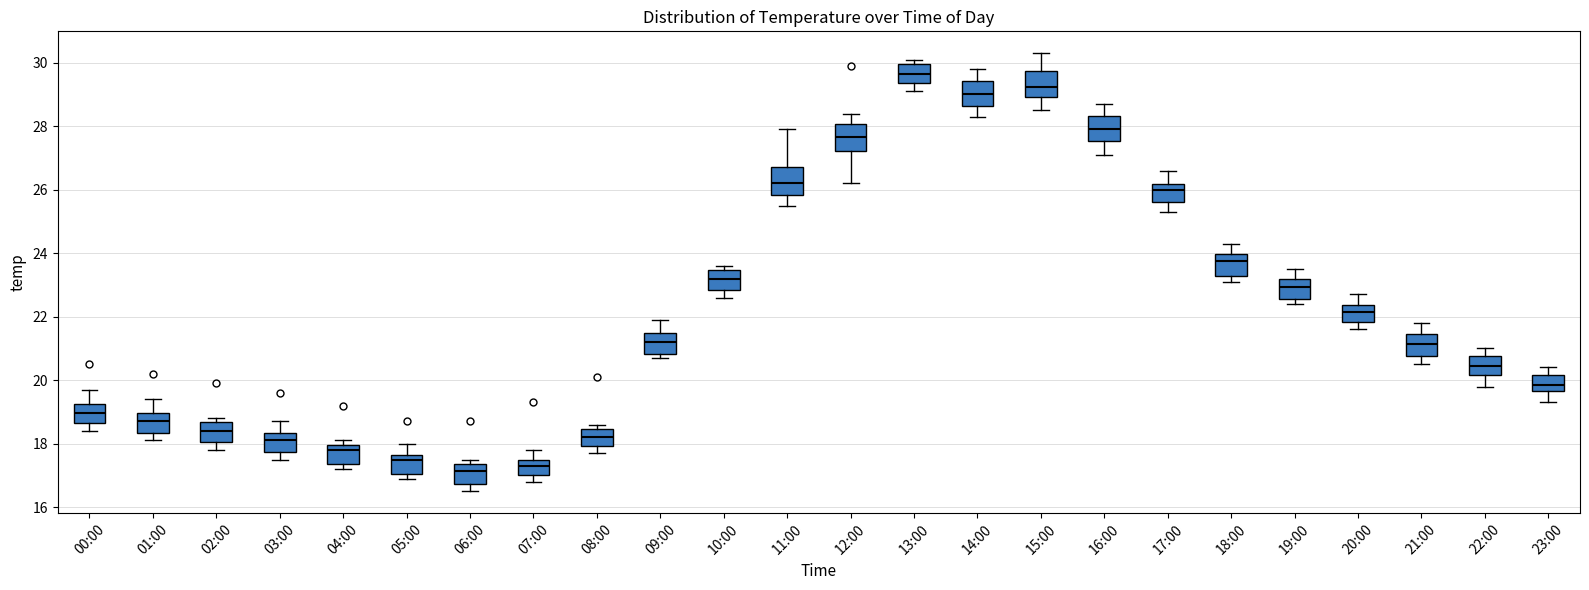

Reading left to right, transcribe this box plot: for each box, give where its median line is, the range the box spans, and where its two whiskers end, as read against the y-axis. The values are not printed on the chart, so give them approximately, as read against the axis.

00:00: median 19.0, box 18.6 to 19.2, whiskers 18.4 to 19.8
01:00: median 18.8, box 18.4 to 19.0, whiskers 18.2 to 19.4
02:00: median 18.4, box 18.0 to 18.6, whiskers 17.8 to 18.8
03:00: median 18.2, box 17.8 to 18.4, whiskers 17.6 to 18.8
04:00: median 17.8, box 17.4 to 18.0, whiskers 17.2 to 18.2
05:00: median 17.6 (just below the box's upper edge), box 17.0 to 17.6, whiskers 17.0 (just below the box's lower edge) to 18.0
06:00: median 17.2, box 16.8 to 17.4, whiskers 16.6 to 17.6
07:00: median 17.4, box 17.0 to 17.6, whiskers 16.8 to 17.8
08:00: median 18.2, box 18.0 to 18.4, whiskers 17.8 to 18.6
09:00: median 21.2, box 20.8 to 21.4, whiskers 20.8 (just below the box's lower edge) to 22.0
10:00: median 23.2, box 22.8 to 23.4, whiskers 22.6 to 23.6
11:00: median 26.2, box 25.8 to 26.8, whiskers 25.6 to 28.0
12:00: median 27.6, box 27.2 to 28.0, whiskers 26.2 to 28.4
13:00: median 29.6, box 29.4 to 30.0, whiskers 29.2 to 30.2
14:00: median 29.0, box 28.6 to 29.4, whiskers 28.4 to 29.8
15:00: median 29.2, box 29.0 to 29.8, whiskers 28.6 to 30.4
16:00: median 28.0, box 27.6 to 28.4, whiskers 27.2 to 28.8
17:00: median 26.0, box 25.6 to 26.2, whiskers 25.4 to 26.6
18:00: median 23.8, box 23.2 to 24.0, whiskers 23.2 (just below the box's lower edge) to 24.4
19:00: median 23.0, box 22.6 to 23.2, whiskers 22.4 to 23.6
20:00: median 22.2, box 21.8 to 22.4, whiskers 21.6 to 22.8
21:00: median 21.2, box 20.8 to 21.4, whiskers 20.6 to 21.8
22:00: median 20.4, box 20.2 to 20.8, whiskers 19.8 to 21.0
23:00: median 19.8, box 19.6 to 20.2, whiskers 19.4 to 20.4